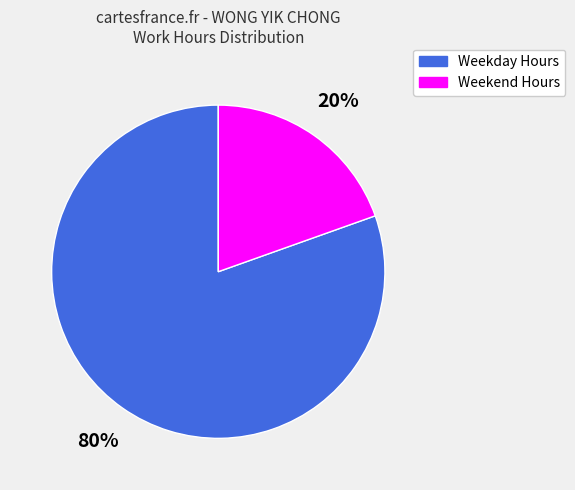

Is there a majority slice in this chart?

Yes